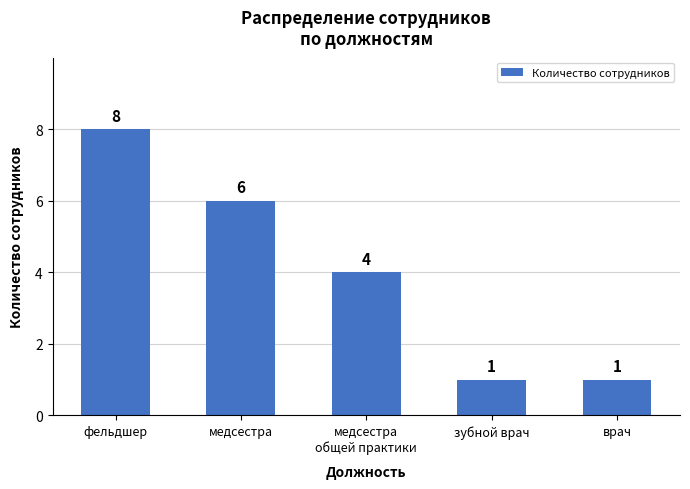

Count the values in the range 1 to 6.

4